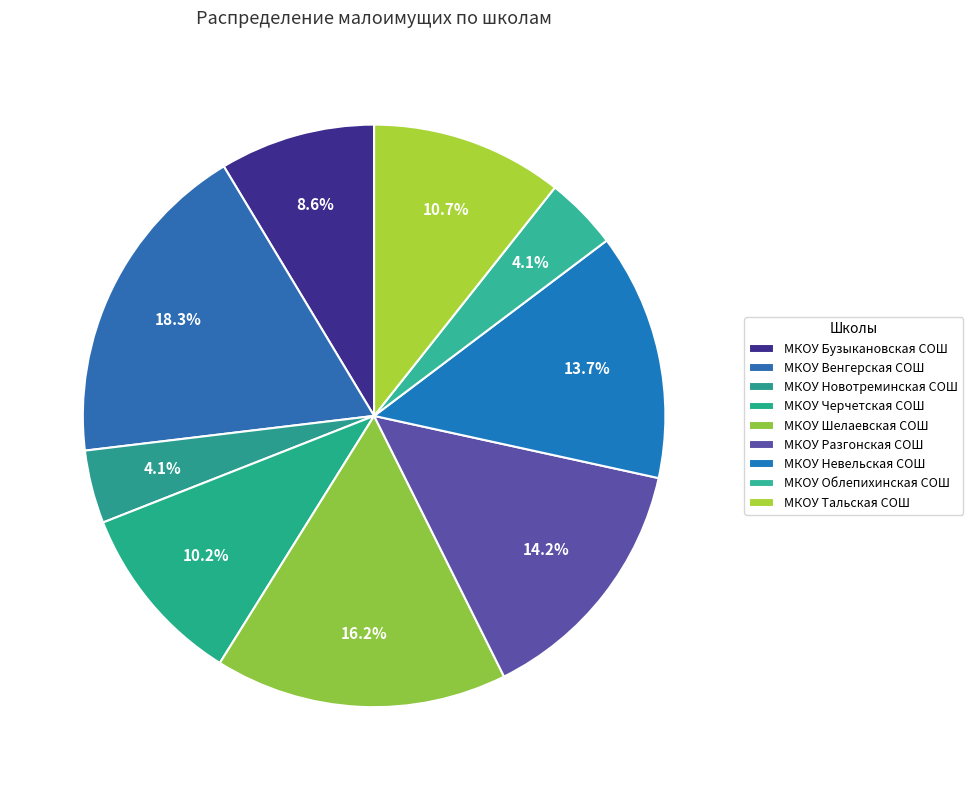

To the nearest percent, what percentage of the pie is МКОУ Невельская СОШ?

14%